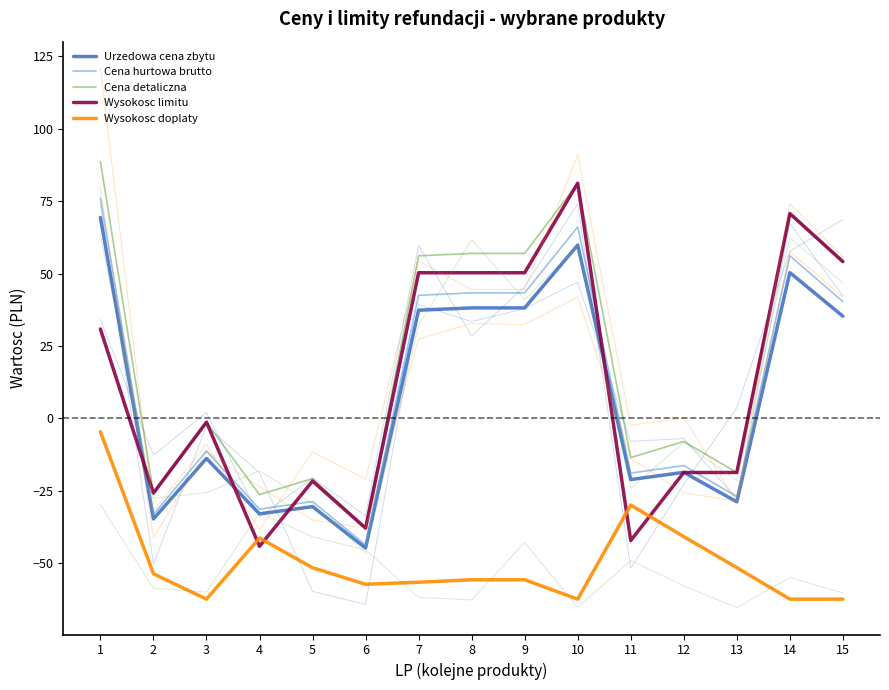

True or false: Cena detaliczna and Urzedowa cena zbytu intersect in this chart.

False